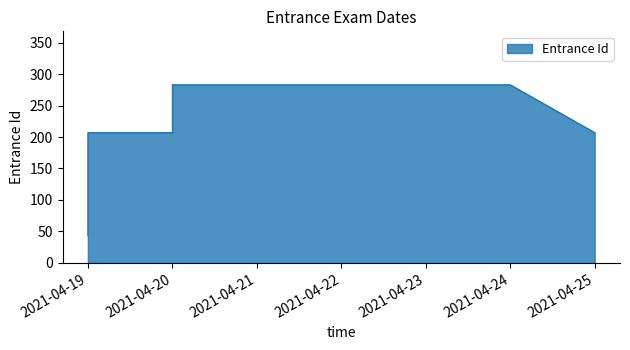

How many data points are less than 207?

1